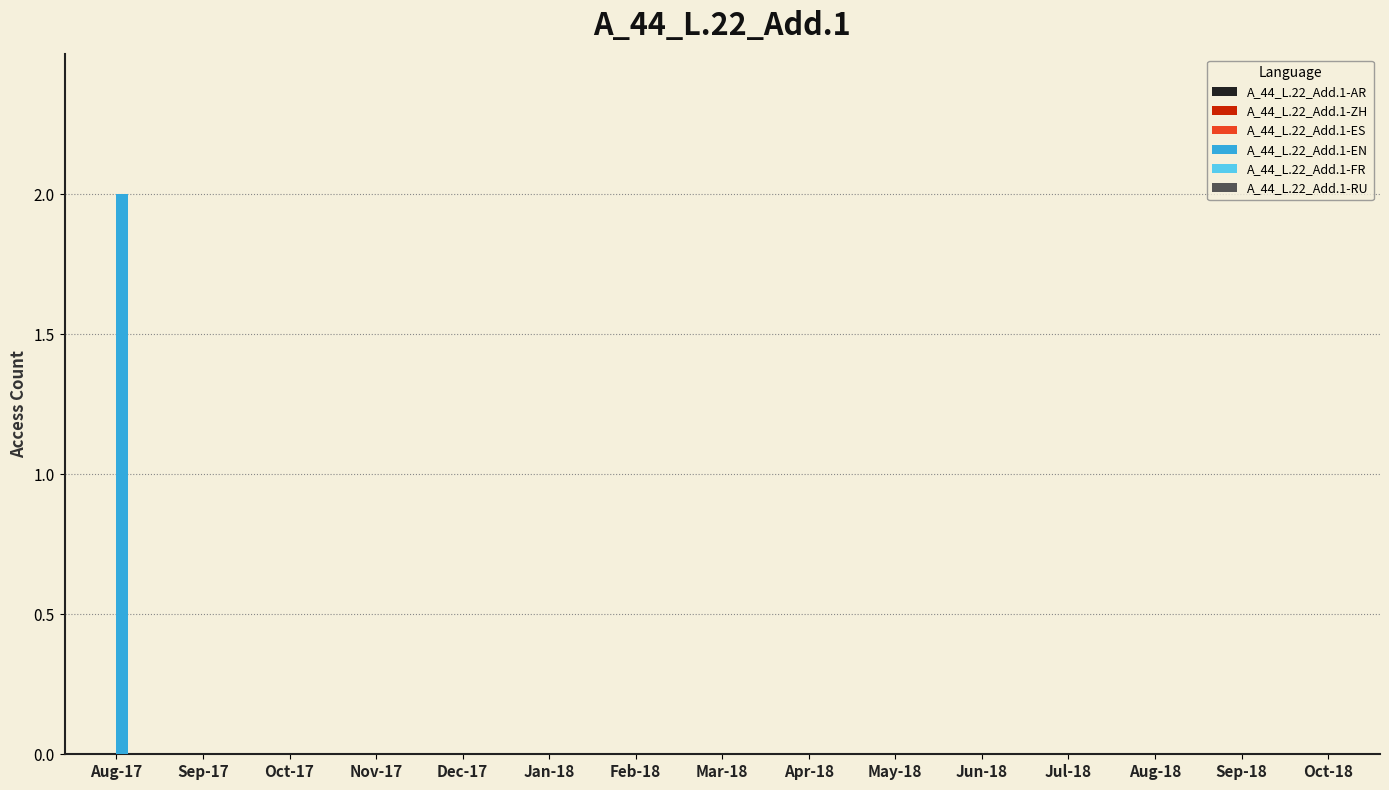

How many distinct data groups are displayed?

1